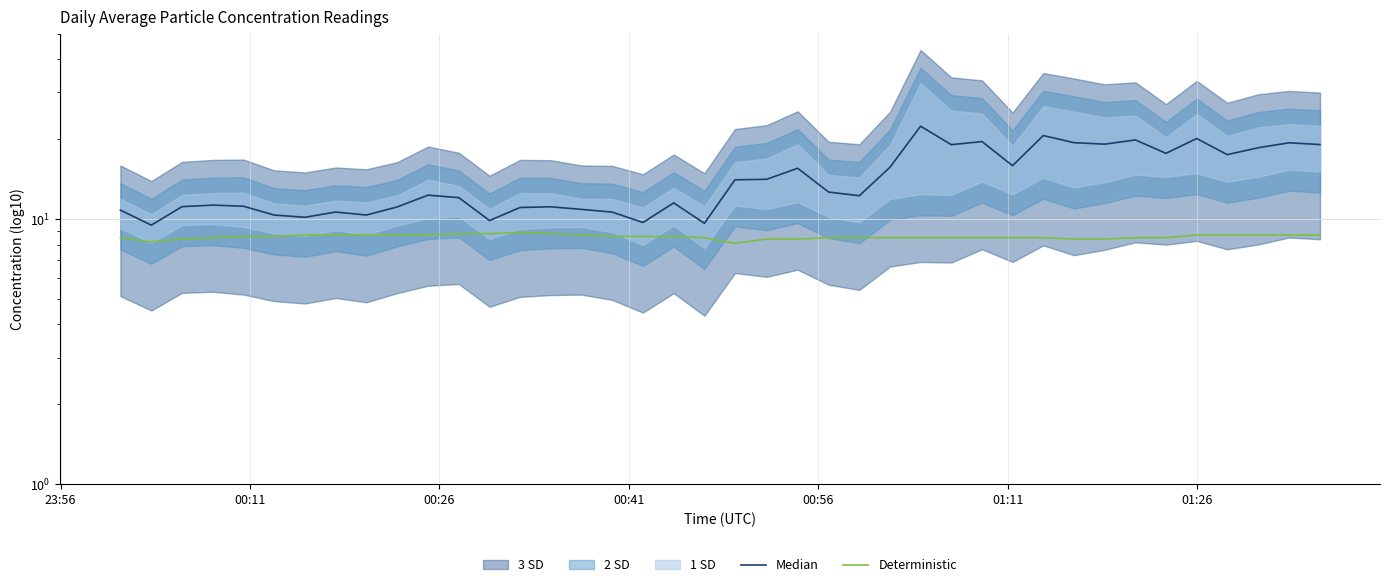

True or false: Deterministic and Median cross at least once.

False